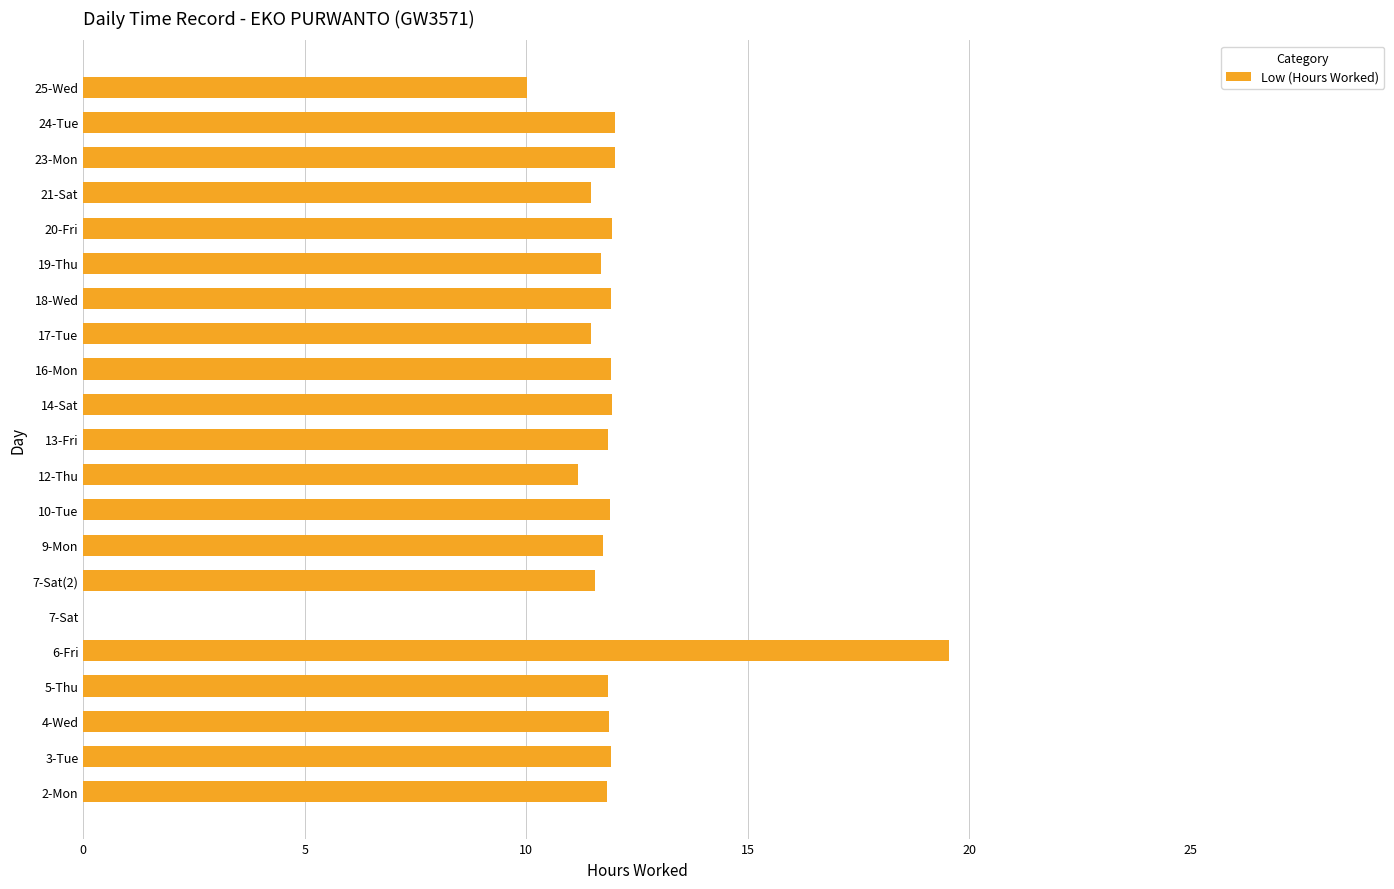

True or false: the data shows 7.7 at 9-Mon.

False